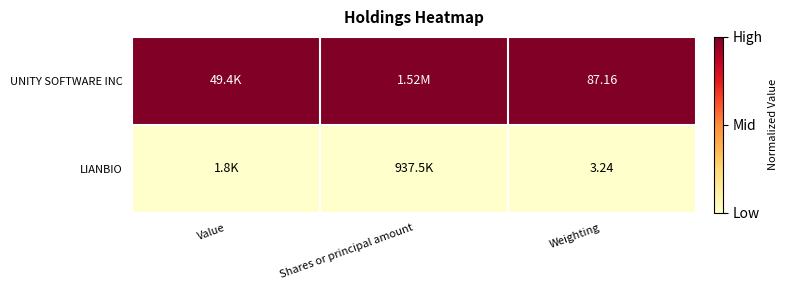

Which series changed the most between Shares or principal amount and Weighting?

UNITY SOFTWARE INC